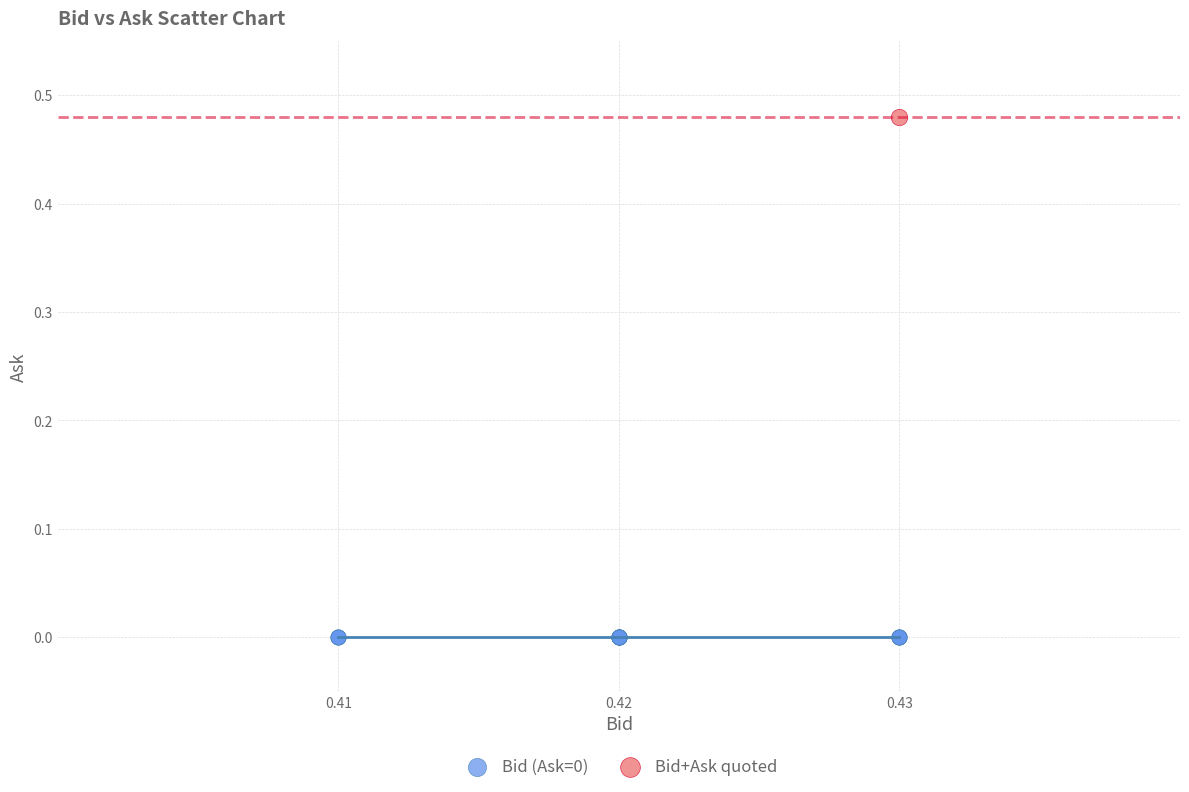

Which series reaches the maximum Y coordinate?

Bid+Ask quoted